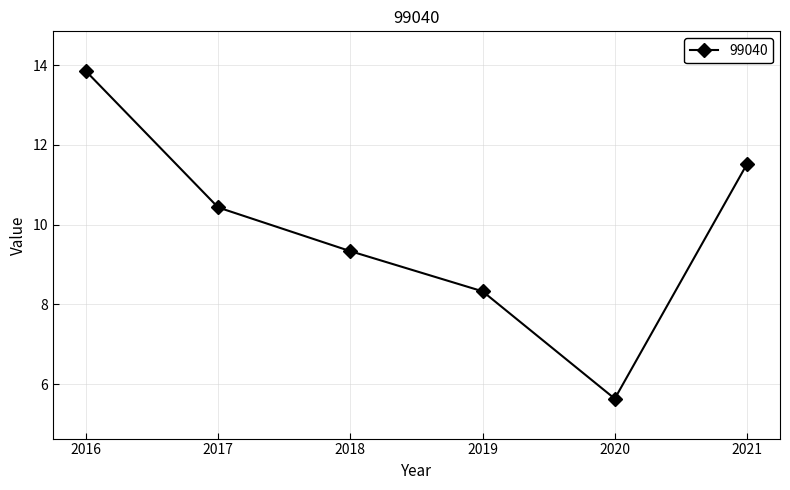

Between 2021 and 2016, which is larger?

2016